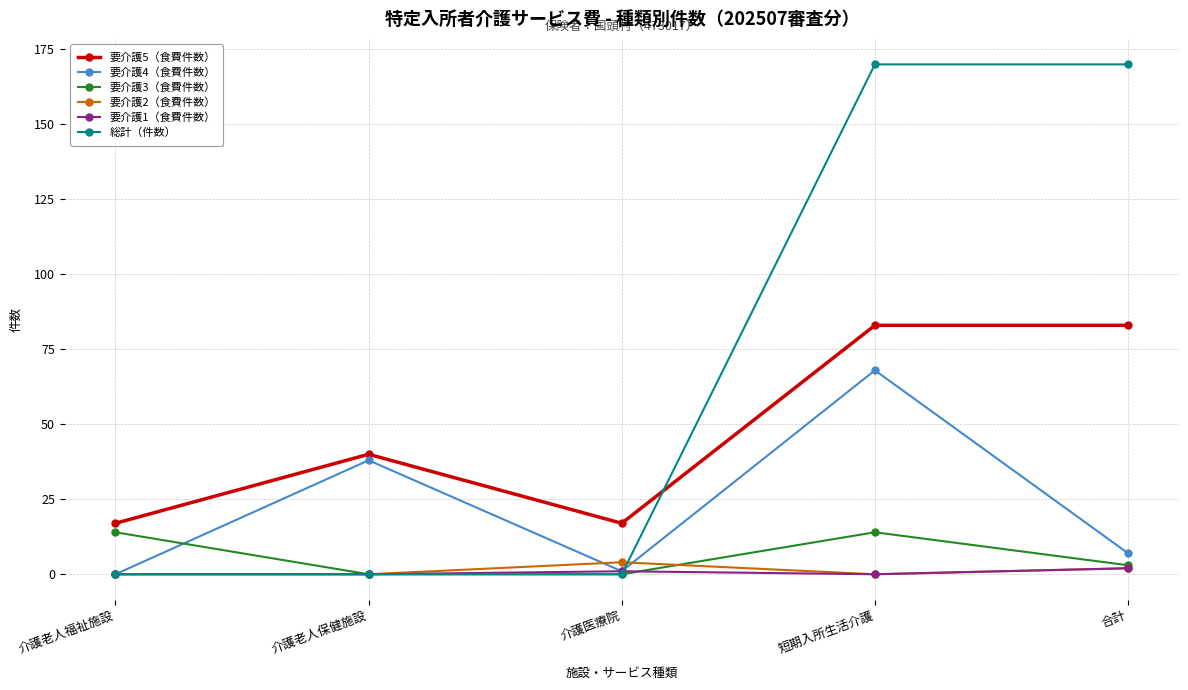

True or false: 要介護1（食費件数） has a value of 0 at 介護老人福祉施設.

True